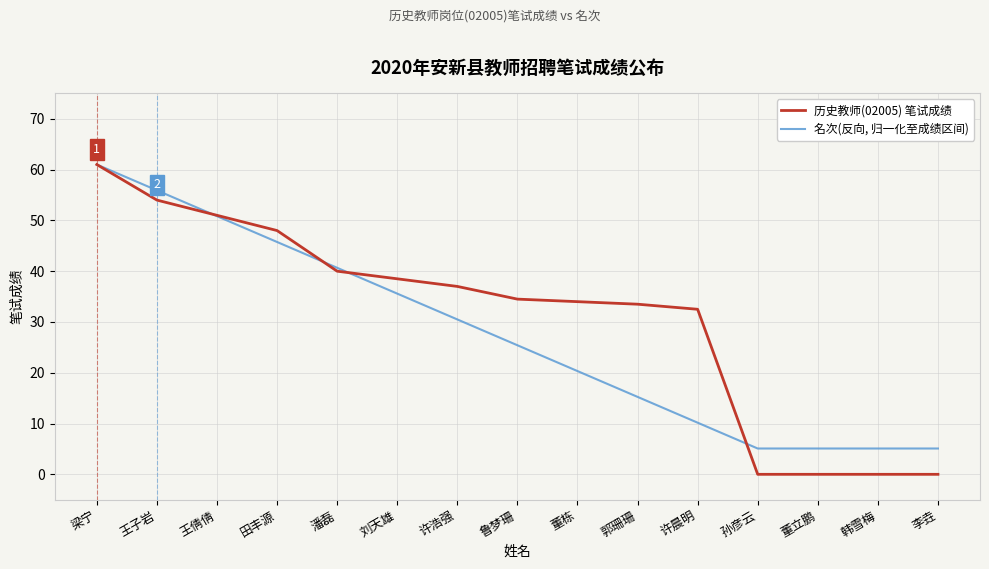

Which label corresponds to the largest value in the chart?

梁宁